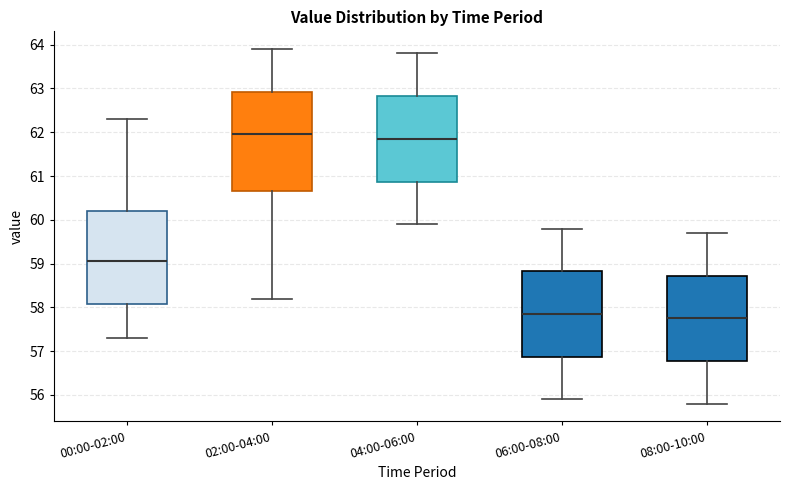

Reading left to right, transcribe this box plot: for each box, give where its median line is, the range the box spans, and where its two whiskers end, as read against the y-axis. The values are not printed on the chart, so give them approximately, as read against the axis.

00:00-02:00: median 59.1, box 58.1 to 60.2, whiskers 57.3 to 62.3
02:00-04:00: median 62.0, box 60.7 to 62.9, whiskers 58.2 to 63.9
04:00-06:00: median 61.9, box 60.9 to 62.8, whiskers 59.9 to 63.8
06:00-08:00: median 57.9, box 56.9 to 58.8, whiskers 55.9 to 59.8
08:00-10:00: median 57.8, box 56.8 to 58.7, whiskers 55.8 to 59.7